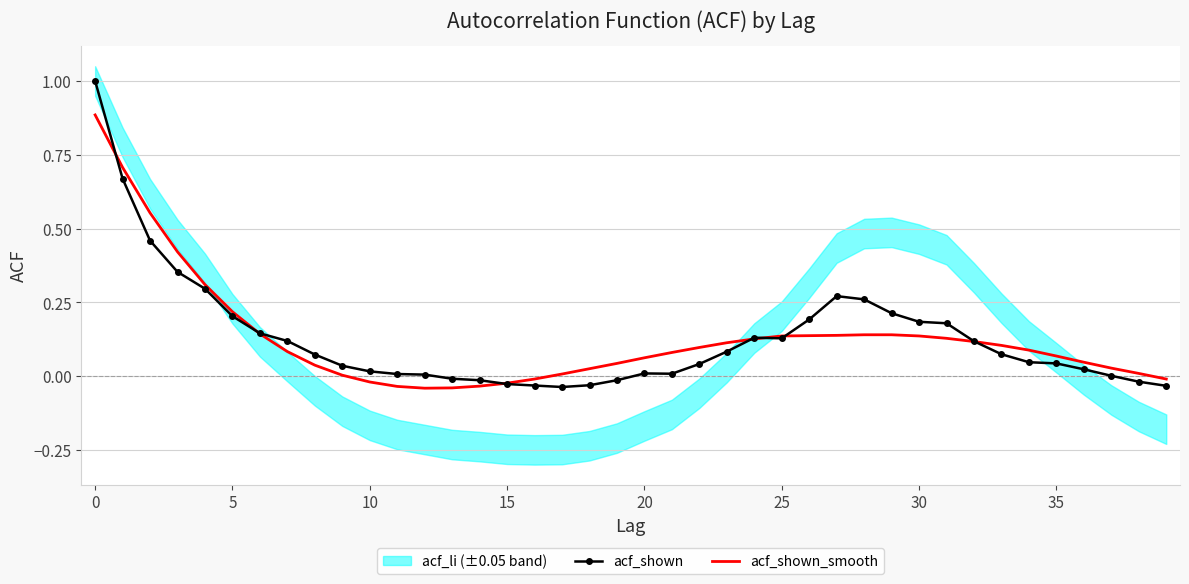

What is the sum of all acf_shown_smooth values?

5.1